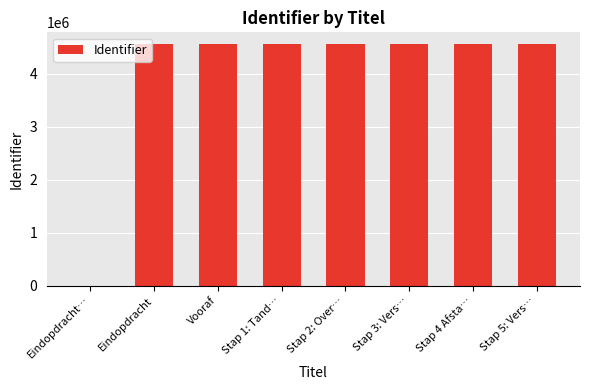

What is the maximum value shown in the chart?

4549114